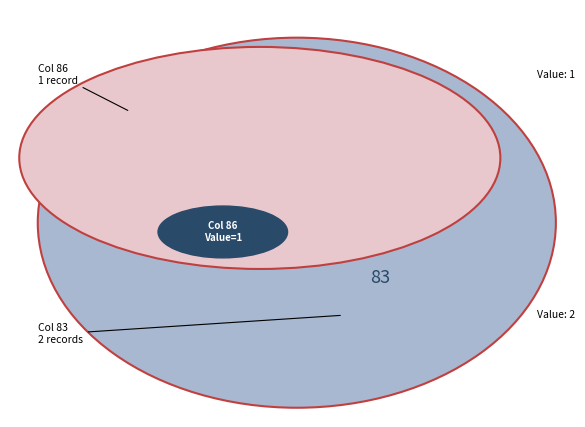

How many segments does this pie chart have?

2